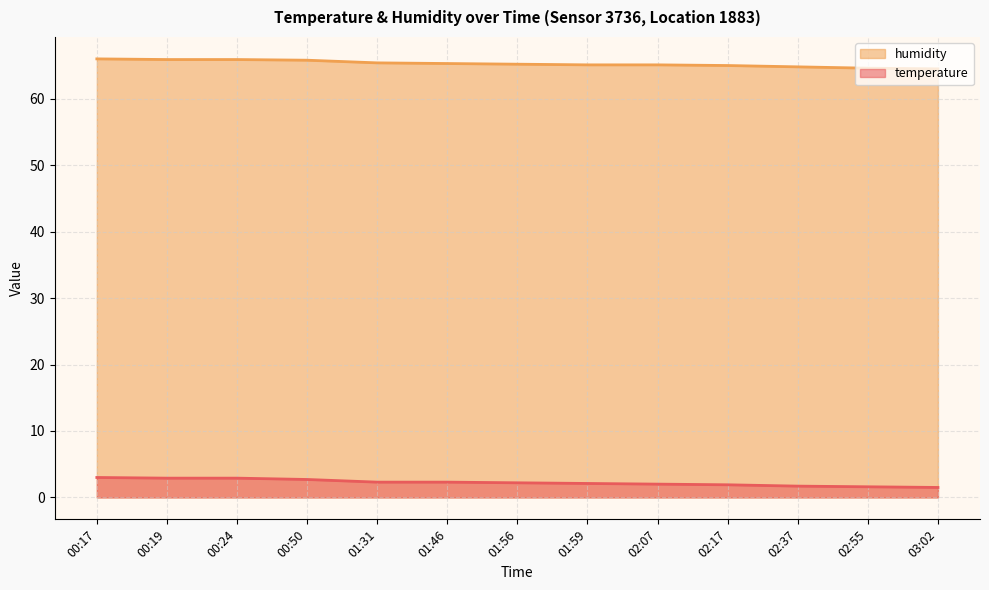

True or false: temperature and humidity intersect in this chart.

False